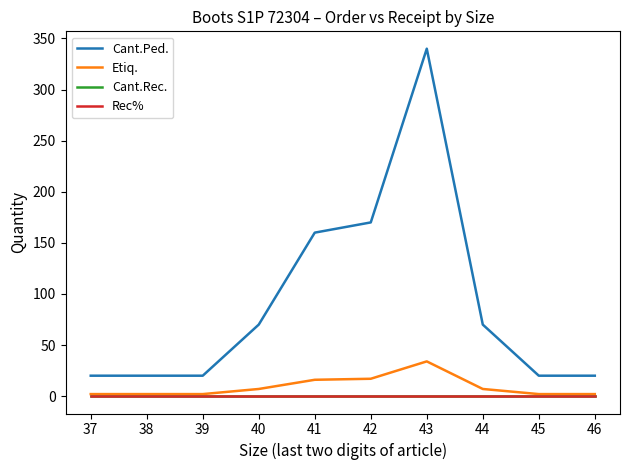

Reading left to right, extract all data points from this chart.

Cant.Ped.: 20	20	20	70	160	170	340	70	20	20
Etiq.: 2	2	2	7	16	17	34	7	2	2
Cant.Rec.: 0	0	0	0	0	0	0	0	0	0
Rec%: 0	0	0	0	0	0	0	0	0	0